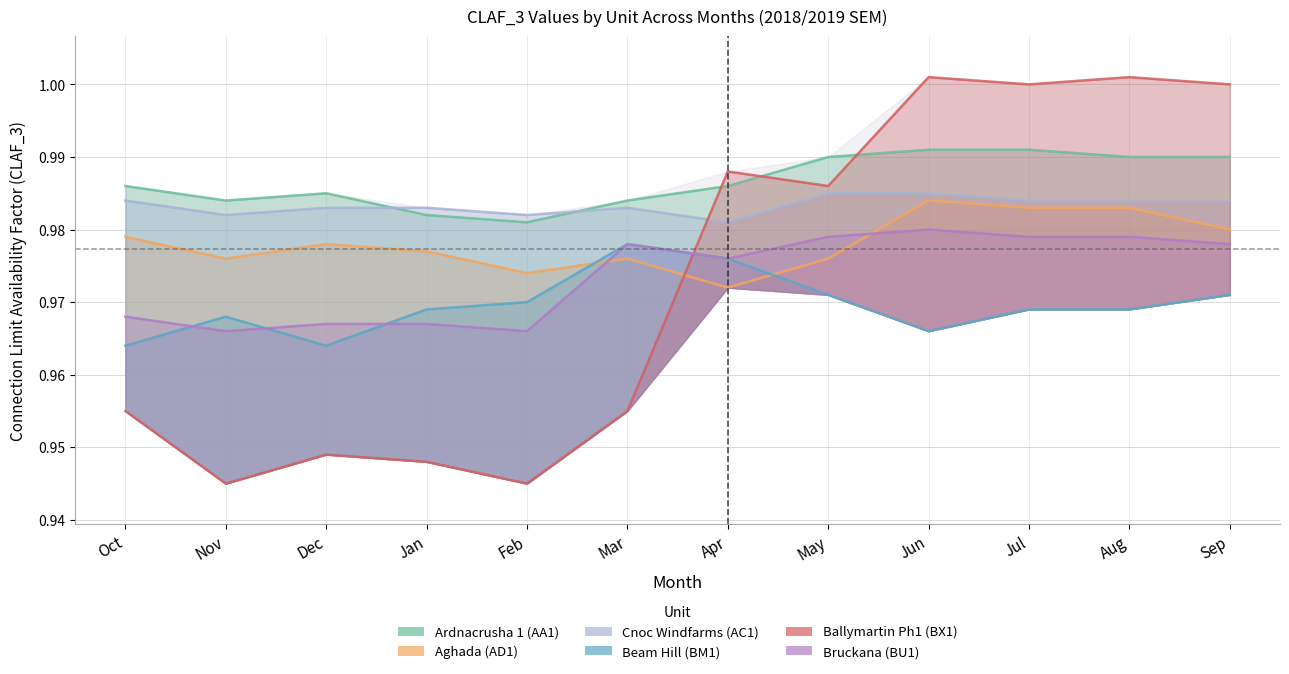

Where is Ardnacrusha 1 (AA1) nearest to the value 0?

Feb